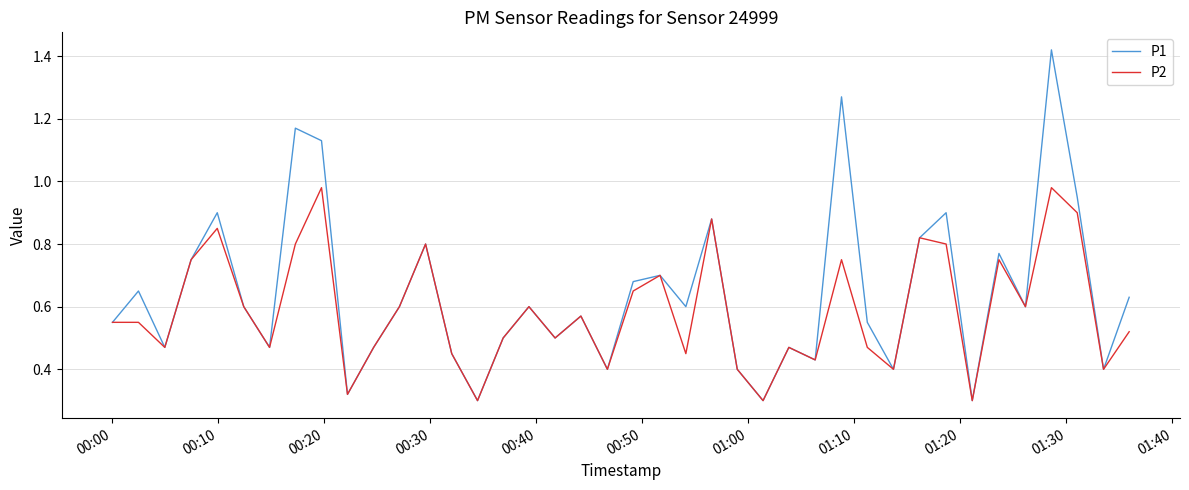

What are all the series names shown in the legend?

P1, P2